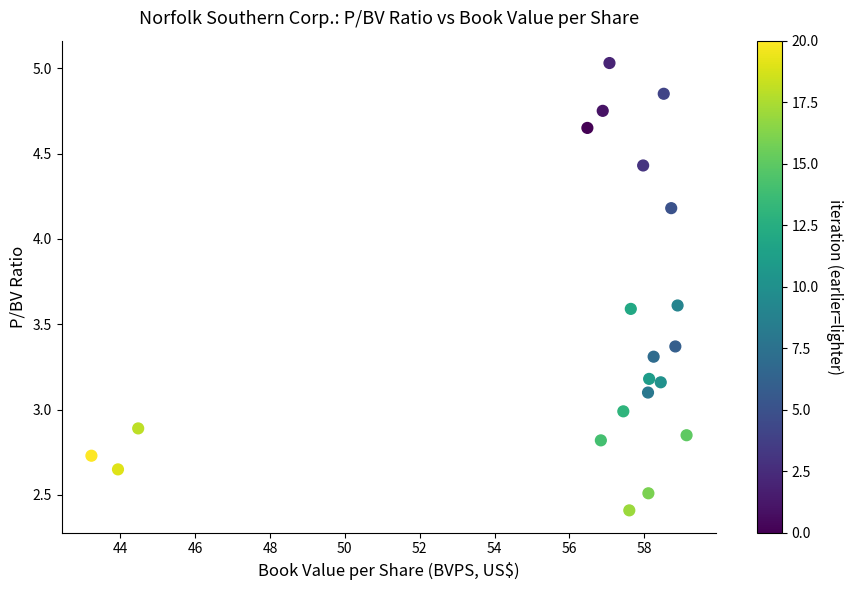

What is the range of X values (max minus min)?

15.9